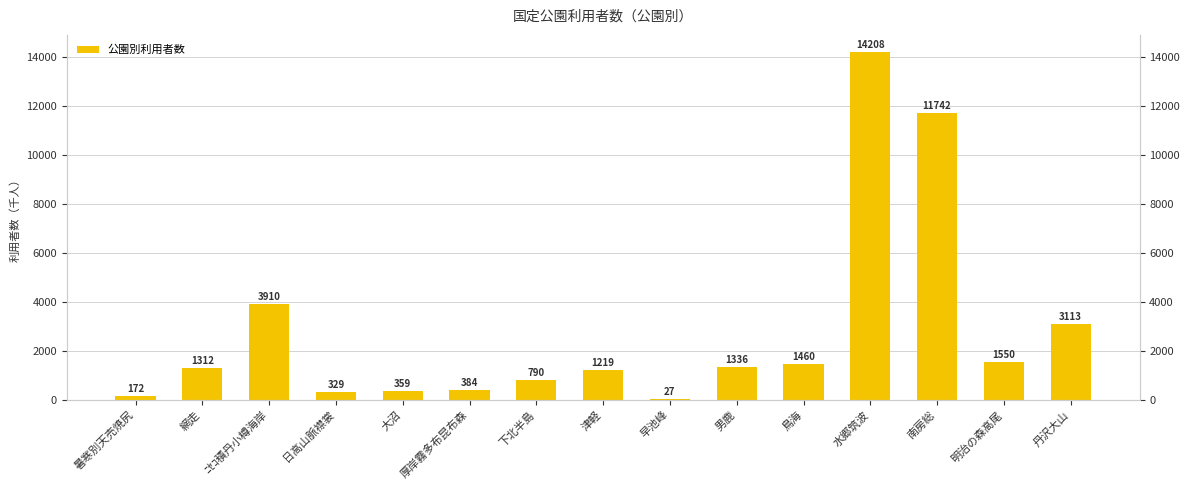

At which category does the chart reach its minimum across all series?

早池峰